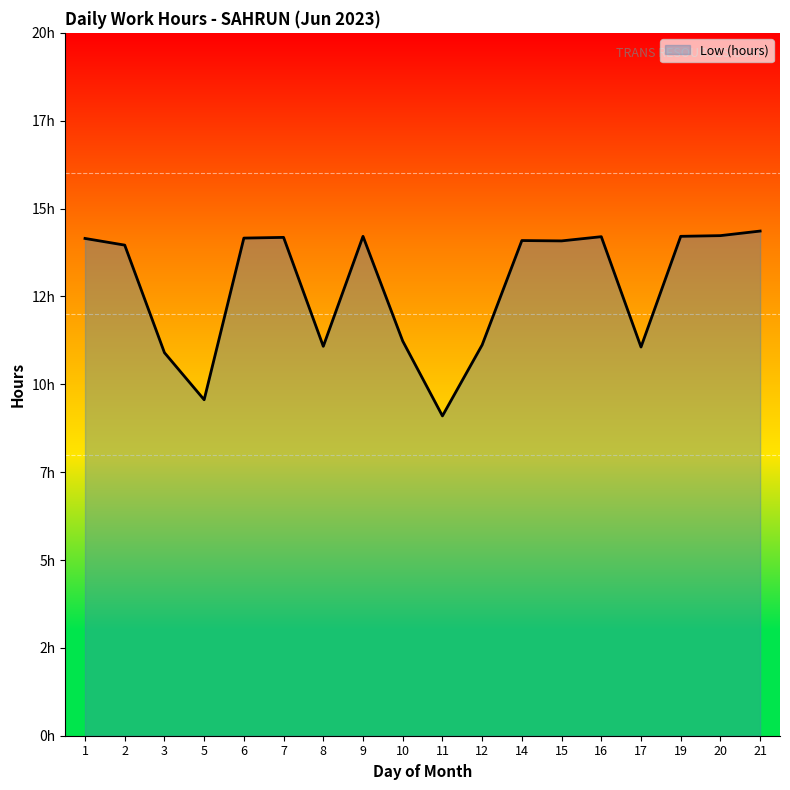

Does the chart display data point markers on the line(s)?

No